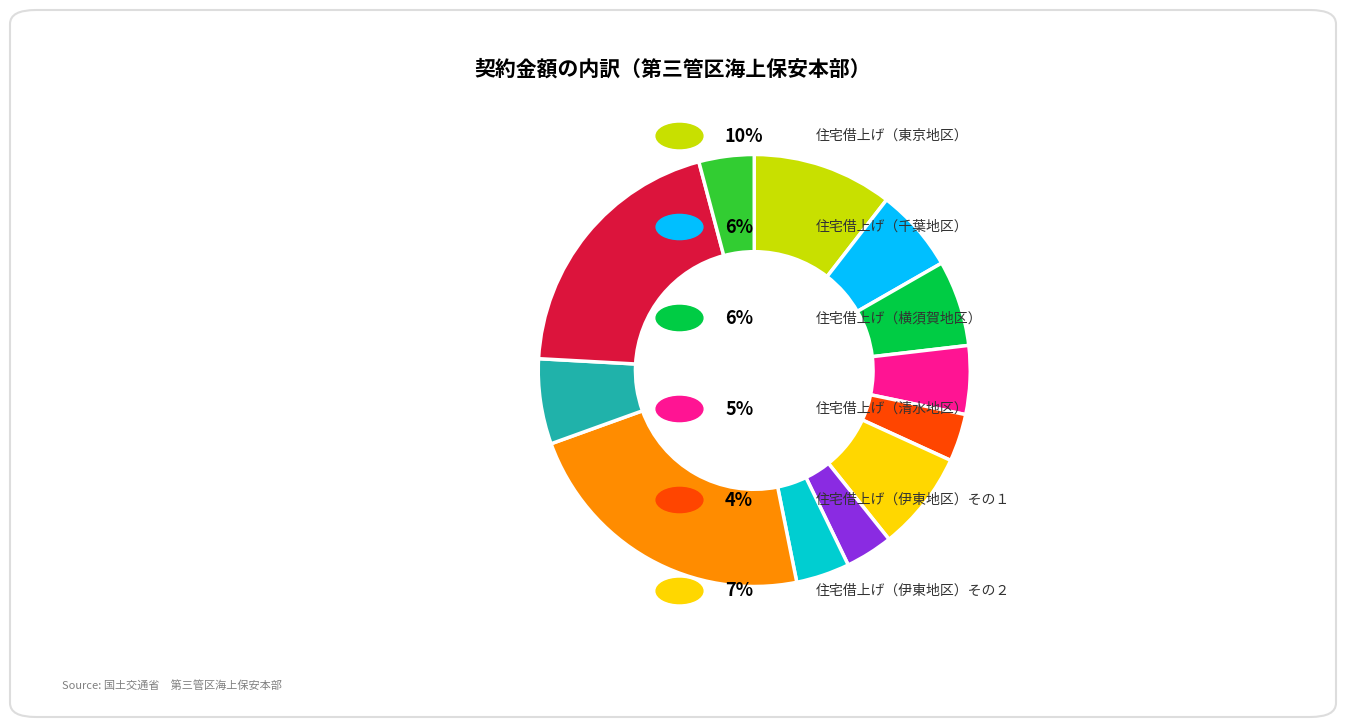

How many segments does this pie chart have?

12